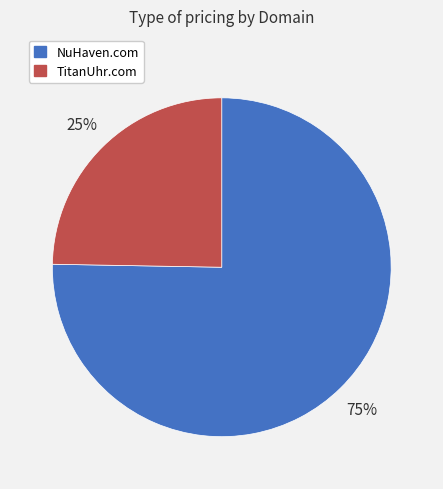

To the nearest percent, what is the average slice percentage?

50%